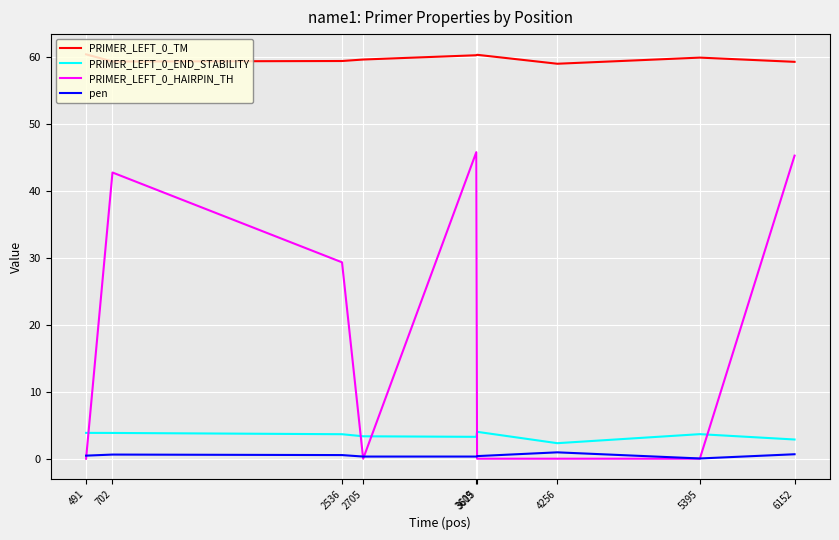

Count the number of categories in the chart.

9